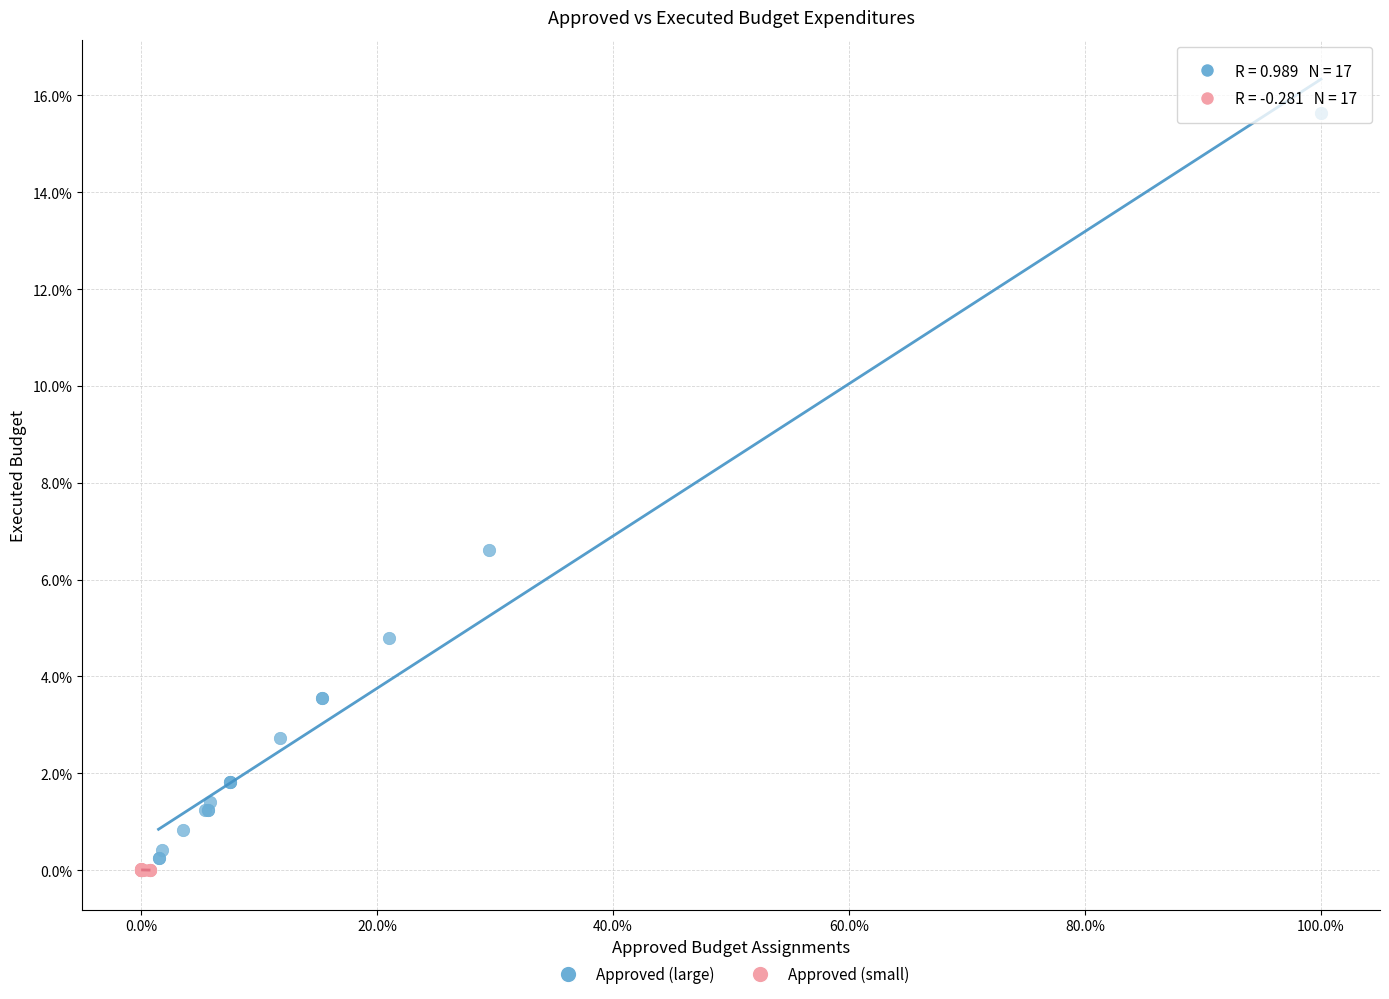

What are all the series names shown in the legend?

Approved (large), Approved (small)